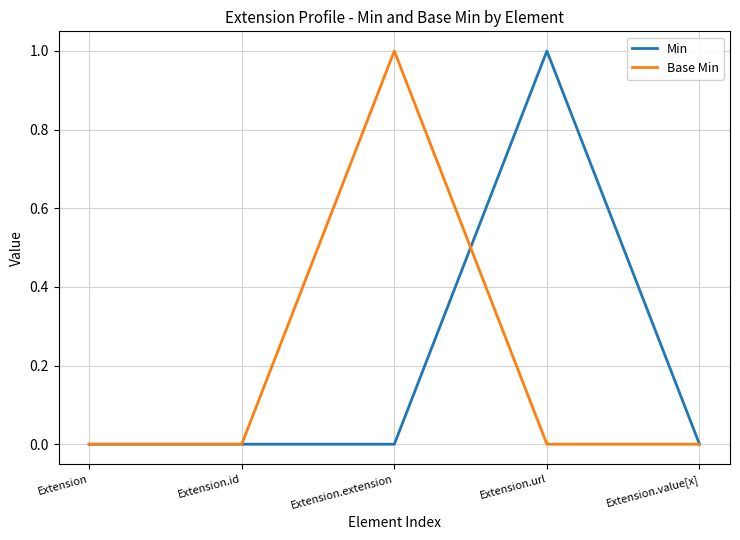

What position from the left is Extension.value[x]?

5